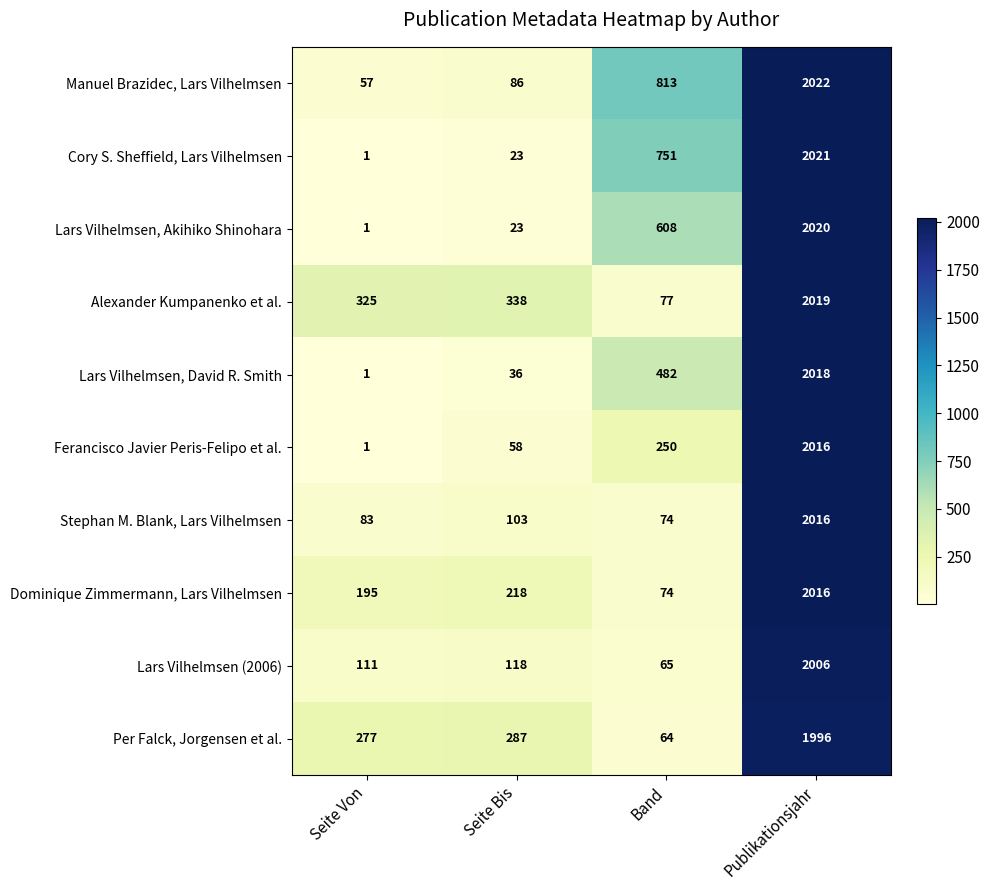

List the labels in order of Alexander Kumpanenko et al. value, largest first.

Publikationsjahr, Seite Bis, Seite Von, Band